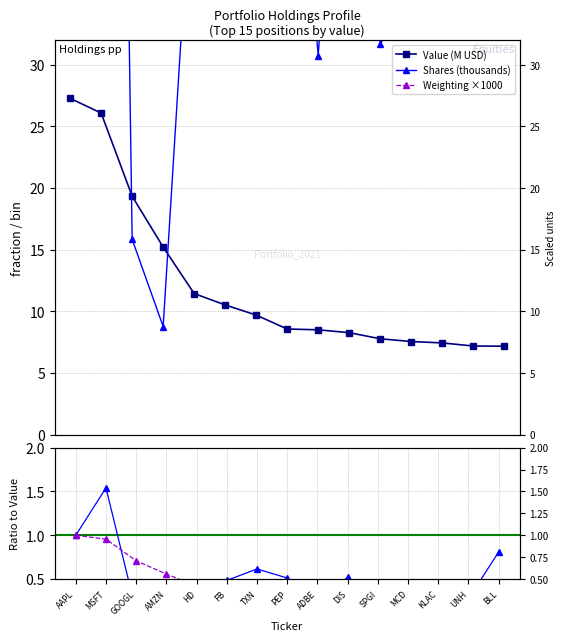

At how many categories does at least one series exceed 3088?

4